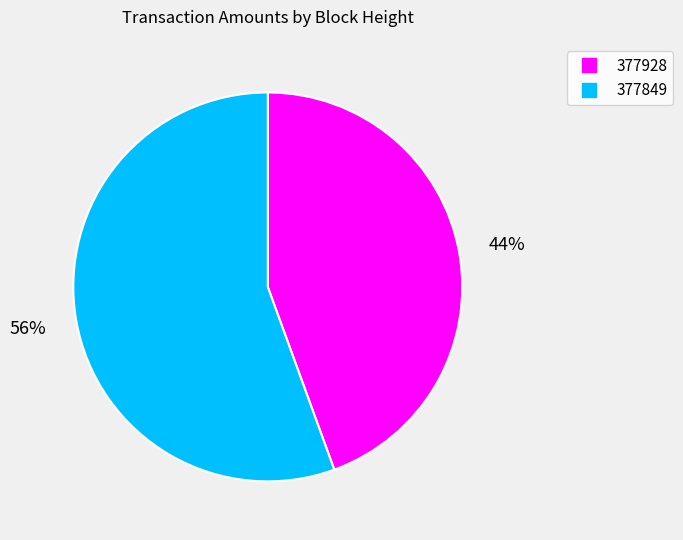

Between 377849 and 377928, which is larger?

377849